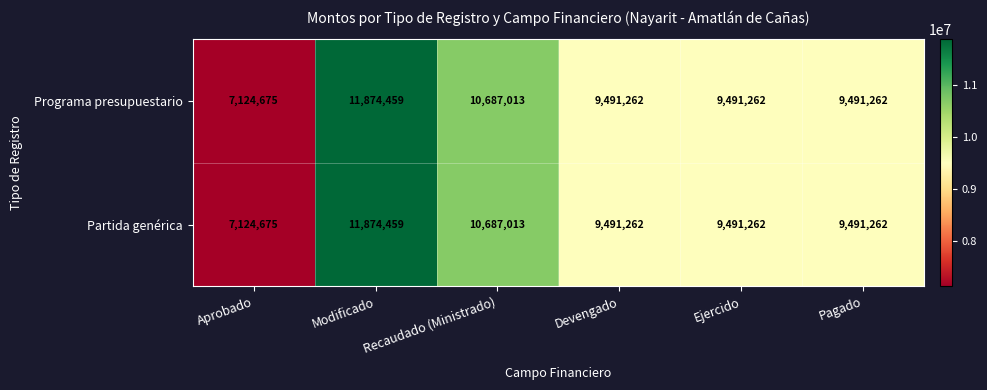

What is the total value across all series at Modificado?

23748918